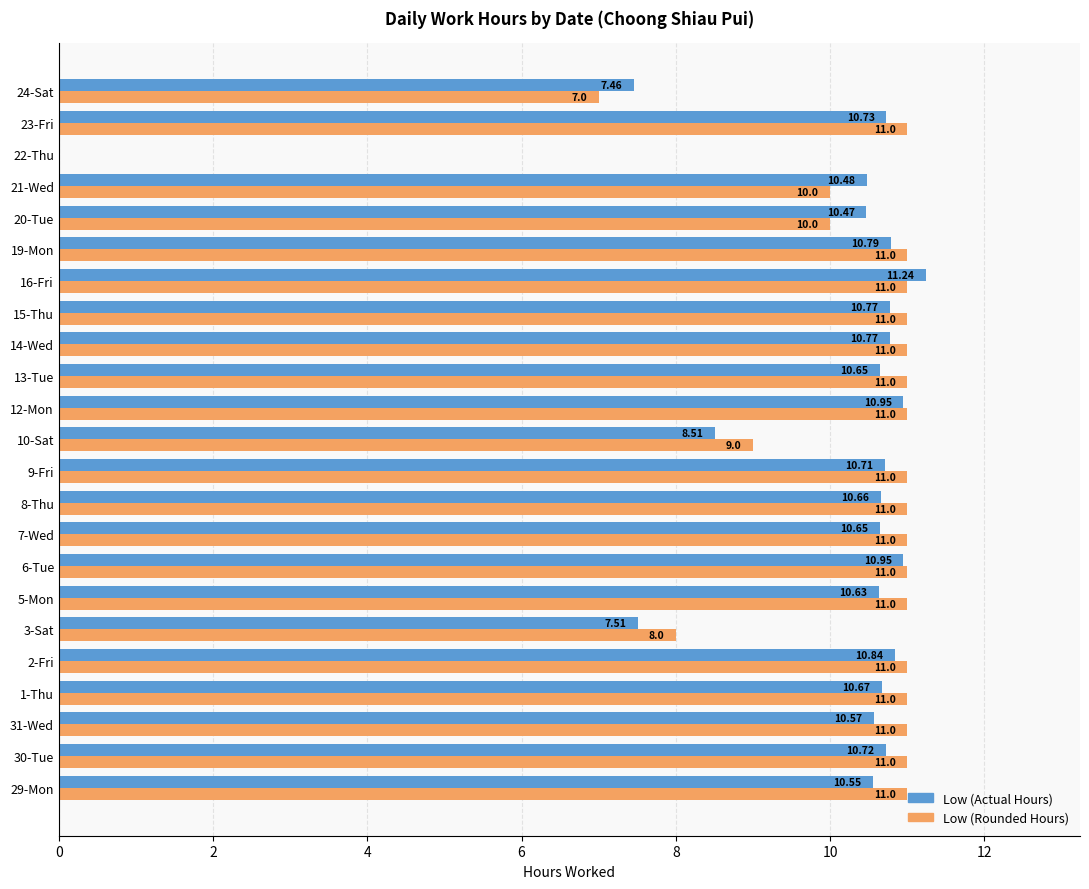

What is the sum of all Low (Rounded Hours) values?

231.0